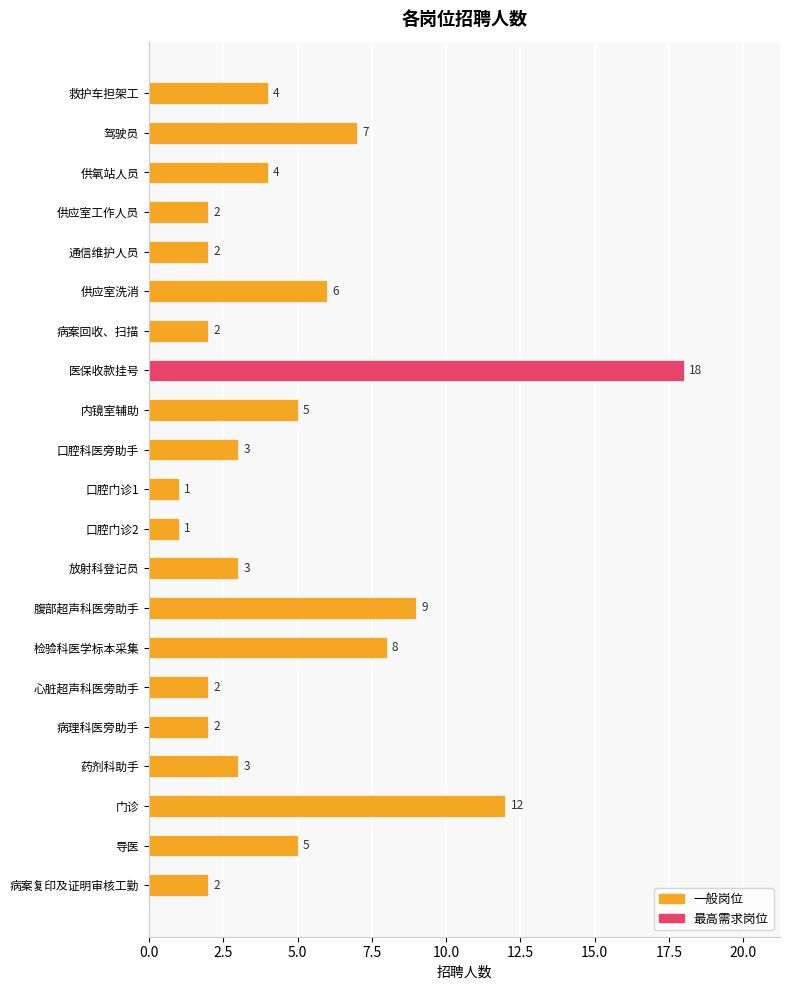

What is the change in value from 驾驶员 to 放射科登记员?

-4